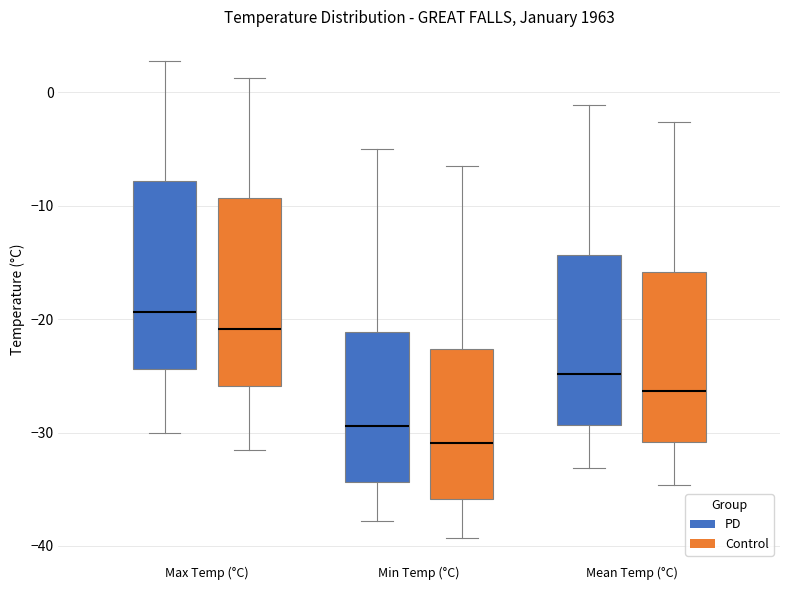

Where is the lower edge of the box for Max Temp (°C) (PD) on the y-axis? The values are not printed on the chart, so give them approximately, as read against the axis.

-24